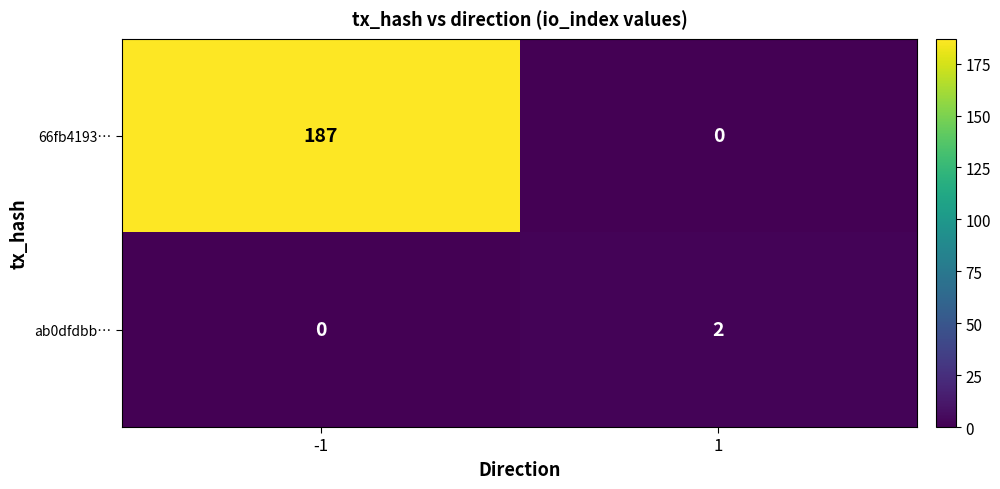

Which series has the largest total across all categories?

66fb4193…